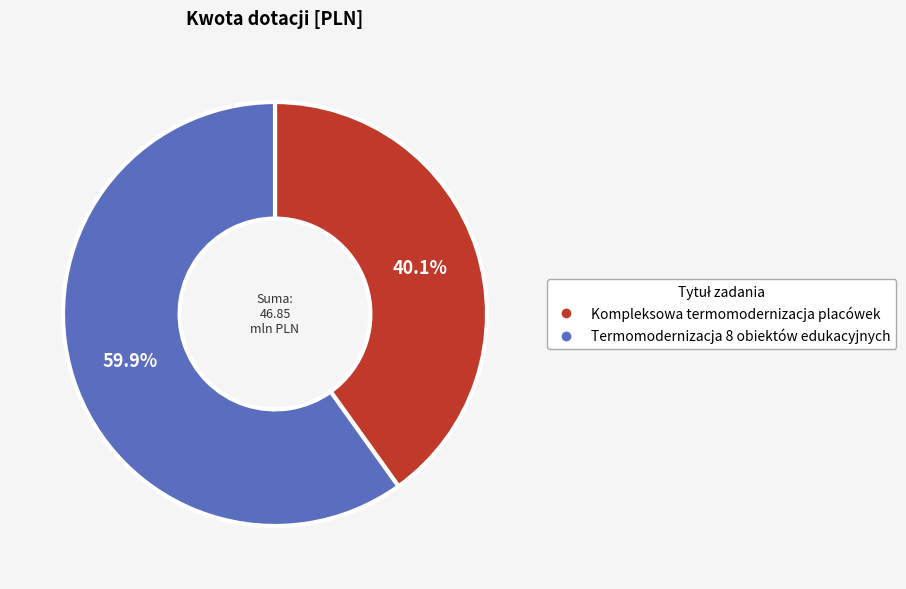

Between Termomodernizacja 8 obiektów edukacyjnych and Kompleksowa termomodernizacja placówek, which is larger?

Termomodernizacja 8 obiektów edukacyjnych